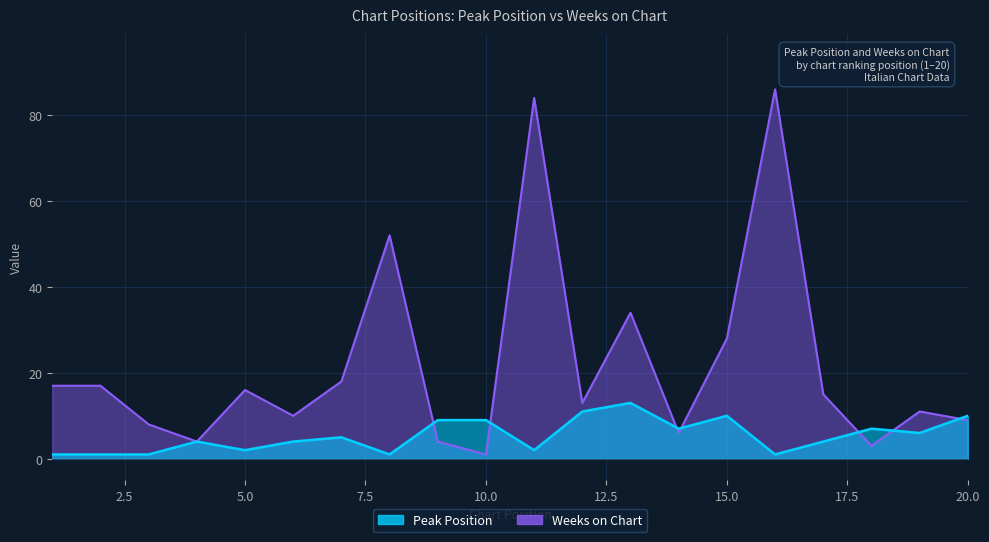

What is the value of the Weeks on Chart point at the 18th from the left?

3